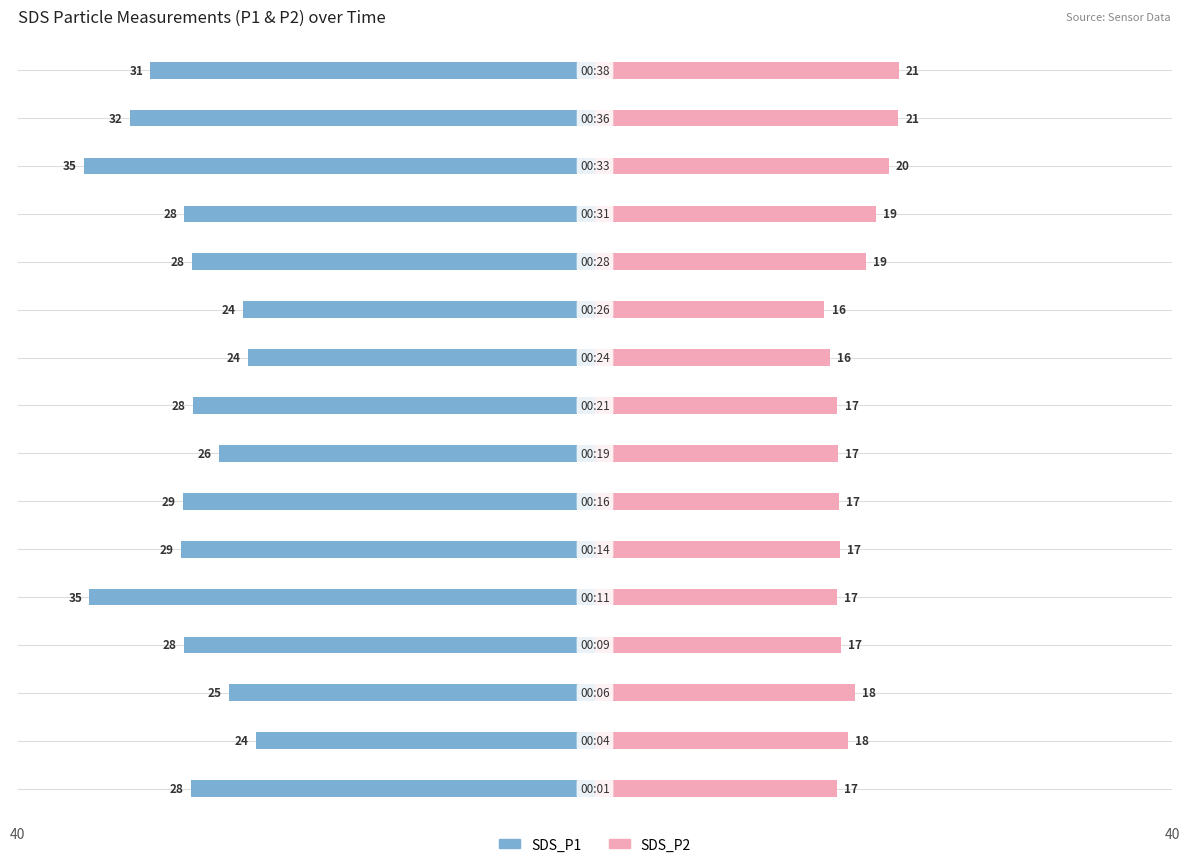

At how many categories does at least one series exceed -16?

16